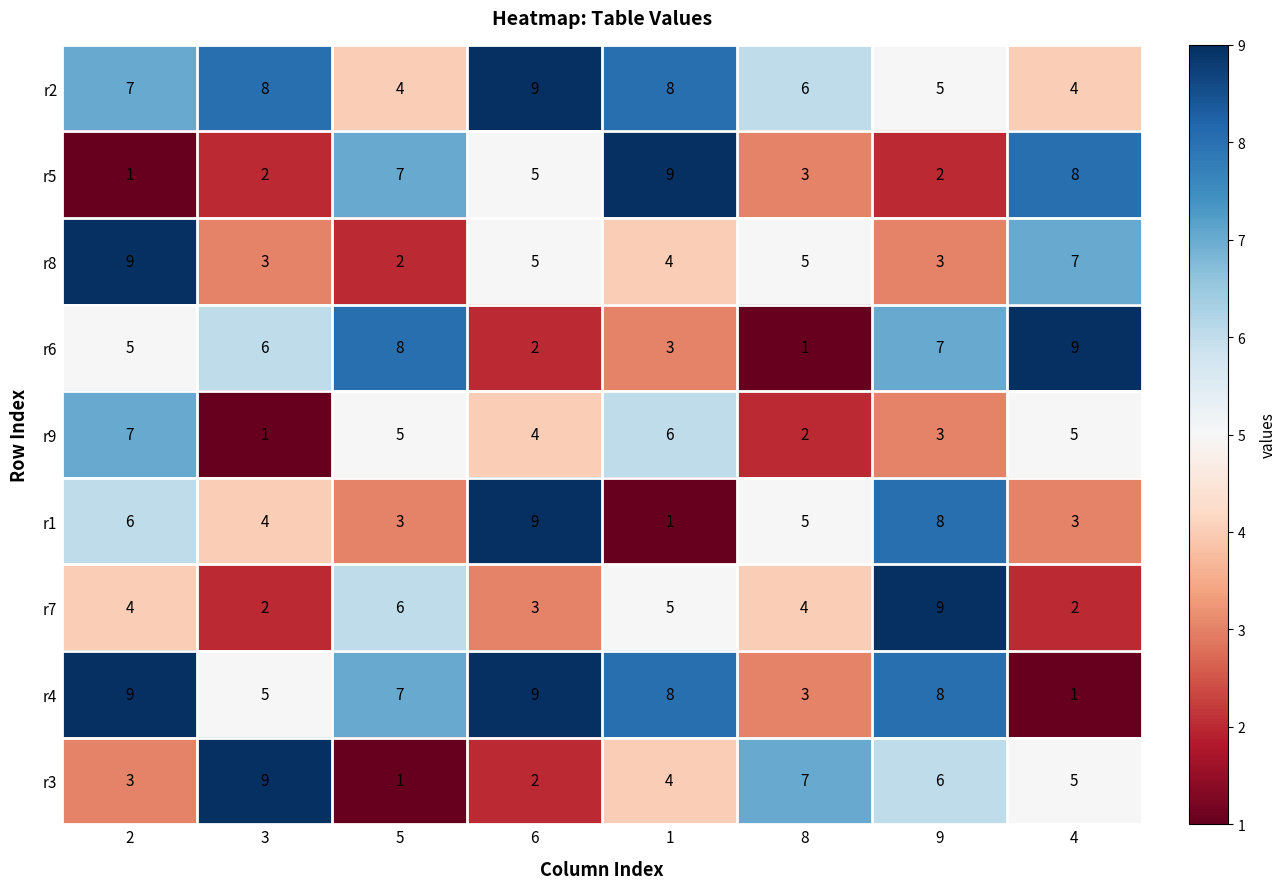

What is the average value of the r4 series?

6